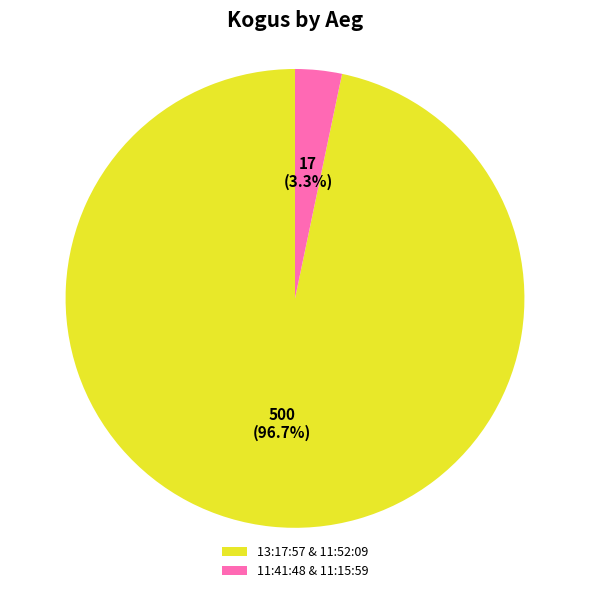

What is the smallest slice in the pie chart?

11:41:48 & 11:15:59